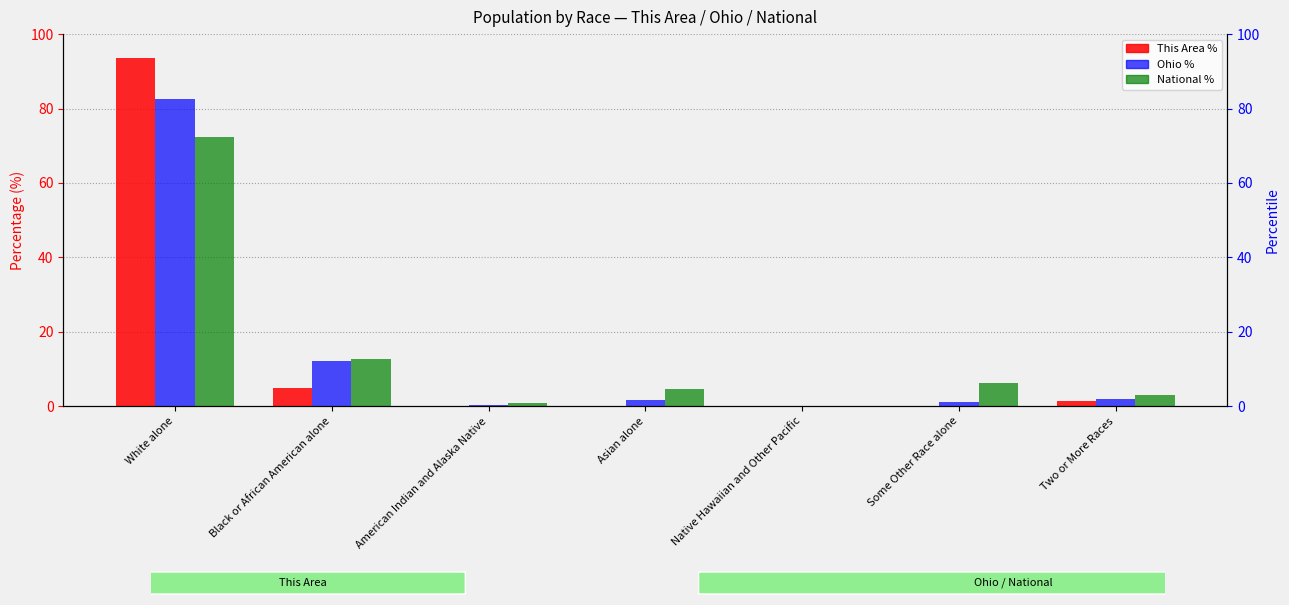

What is the total value across all series at Asian alone?

6.4